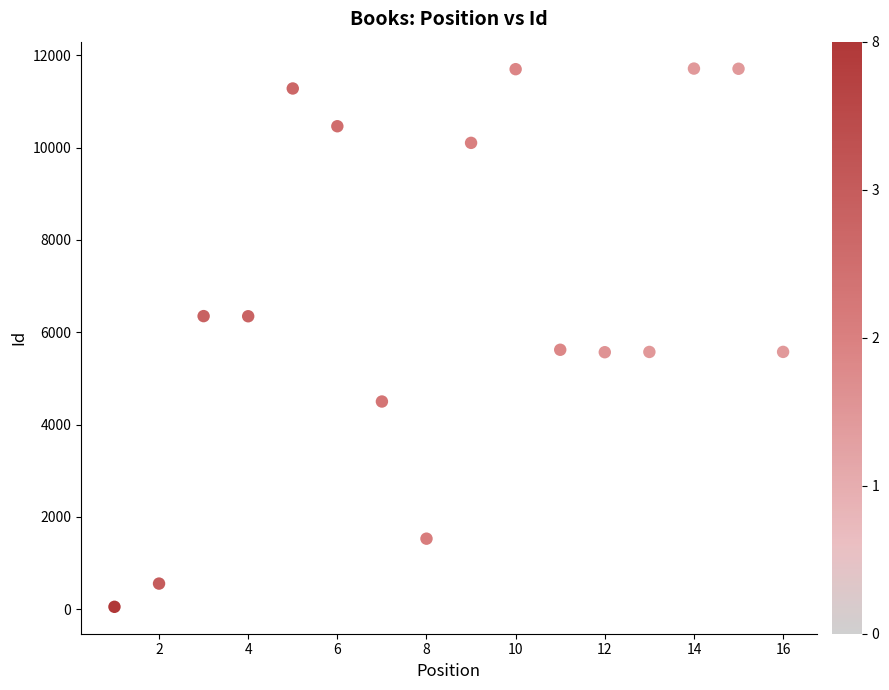

What is the range of X values (max minus min)?

15